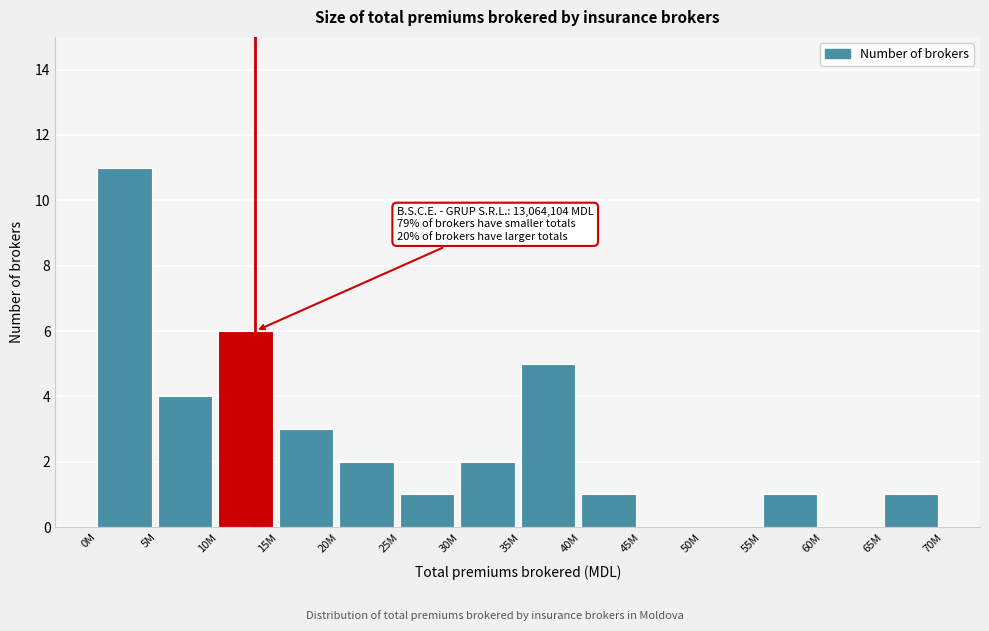

Reading left to right, list all the values displayed in this chart.

0M=11	5M=4	10M=6	15M=3	20M=2	25M=1	30M=2	35M=5	40M=1	45M=0	50M=0	55M=1	60M=0	65M=1